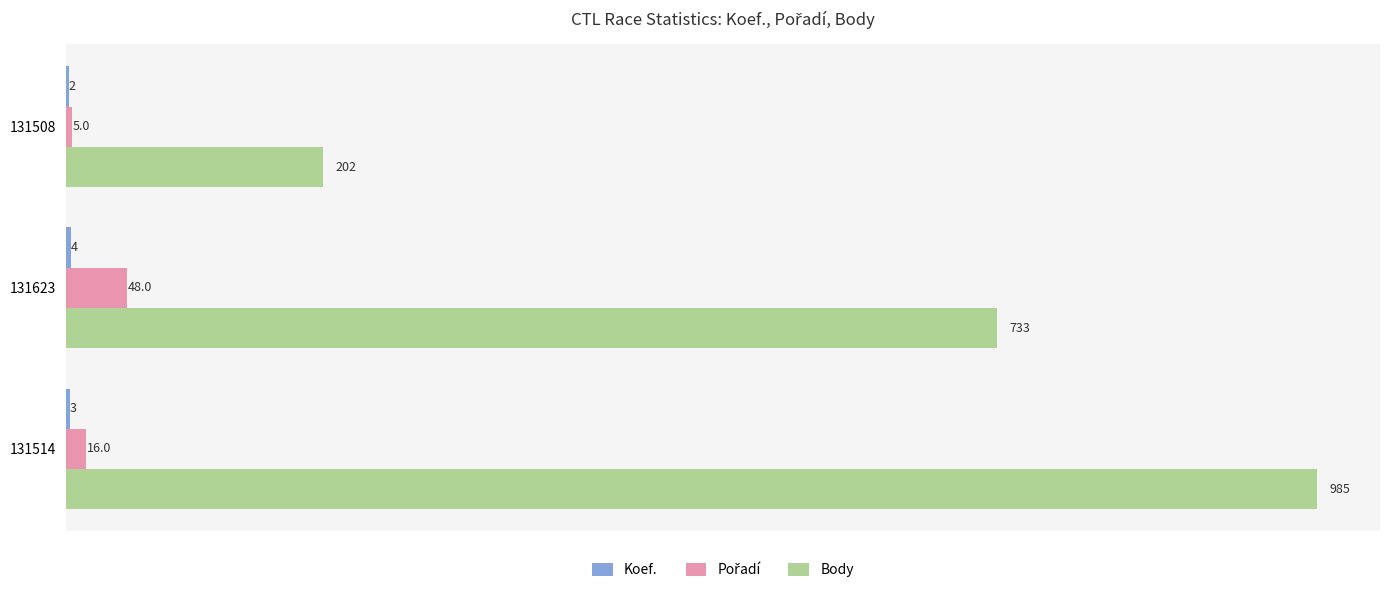

Which series has the largest total across all categories?

Body